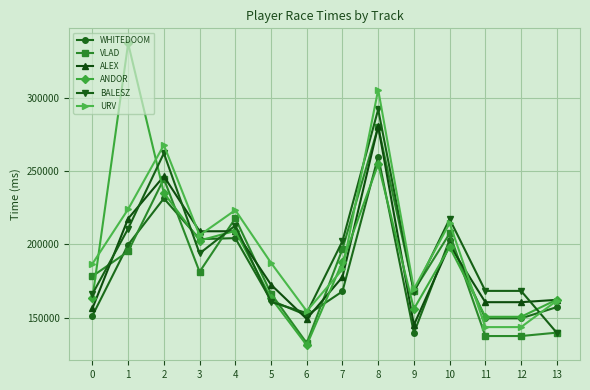

Which series has the widest spread of values?

ANDOR